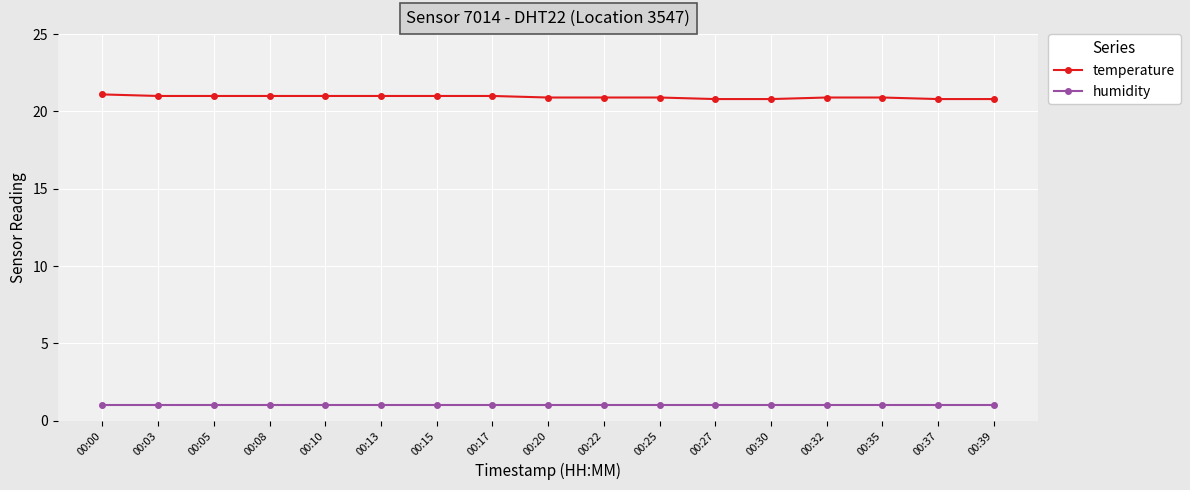

Which series has the widest spread of values?

temperature